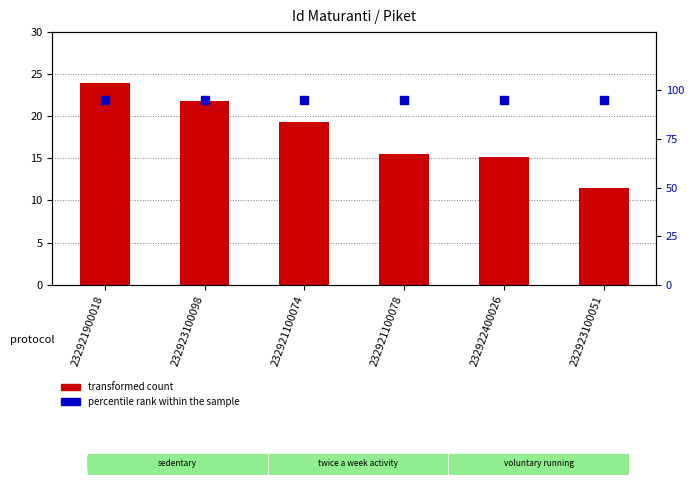

Is the value of percentile rank within the sample at 232923100051 greater than the value of Piket at 232921100074?

Yes